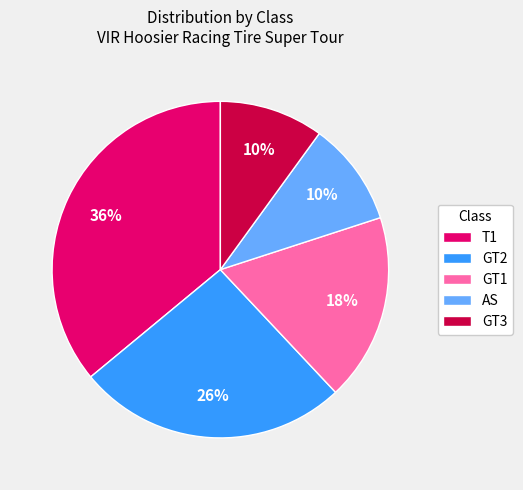

Do GT3 and GT2 together represent more than half of the pie?

No